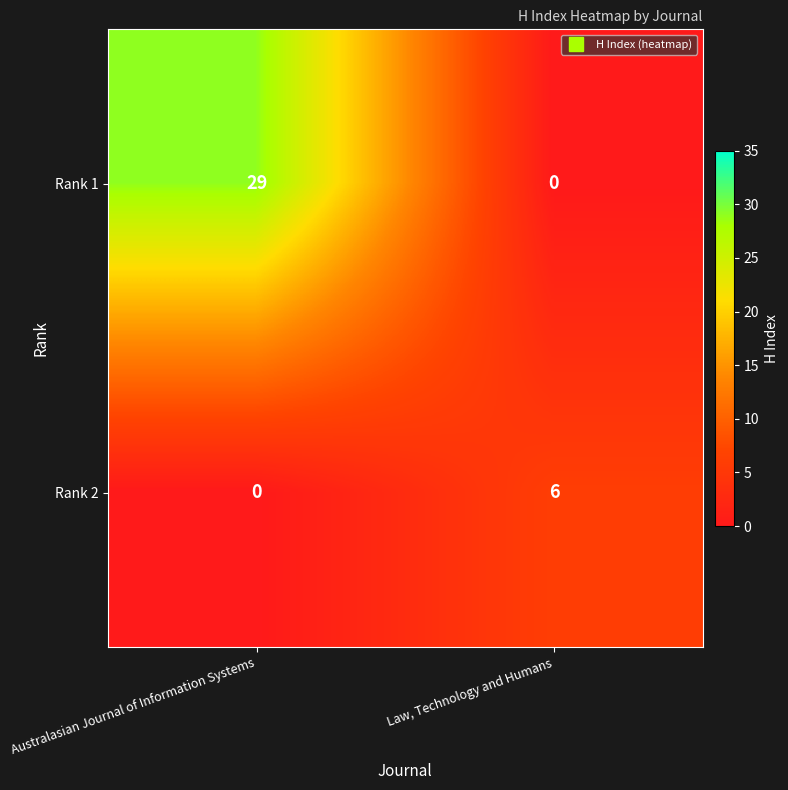

Reading left to right, extract all data points from this chart.

Rank 1: Australasian Journal of Information Systems=29	Law, Technology and Humans=0
Rank 2: Australasian Journal of Information Systems=0	Law, Technology and Humans=6